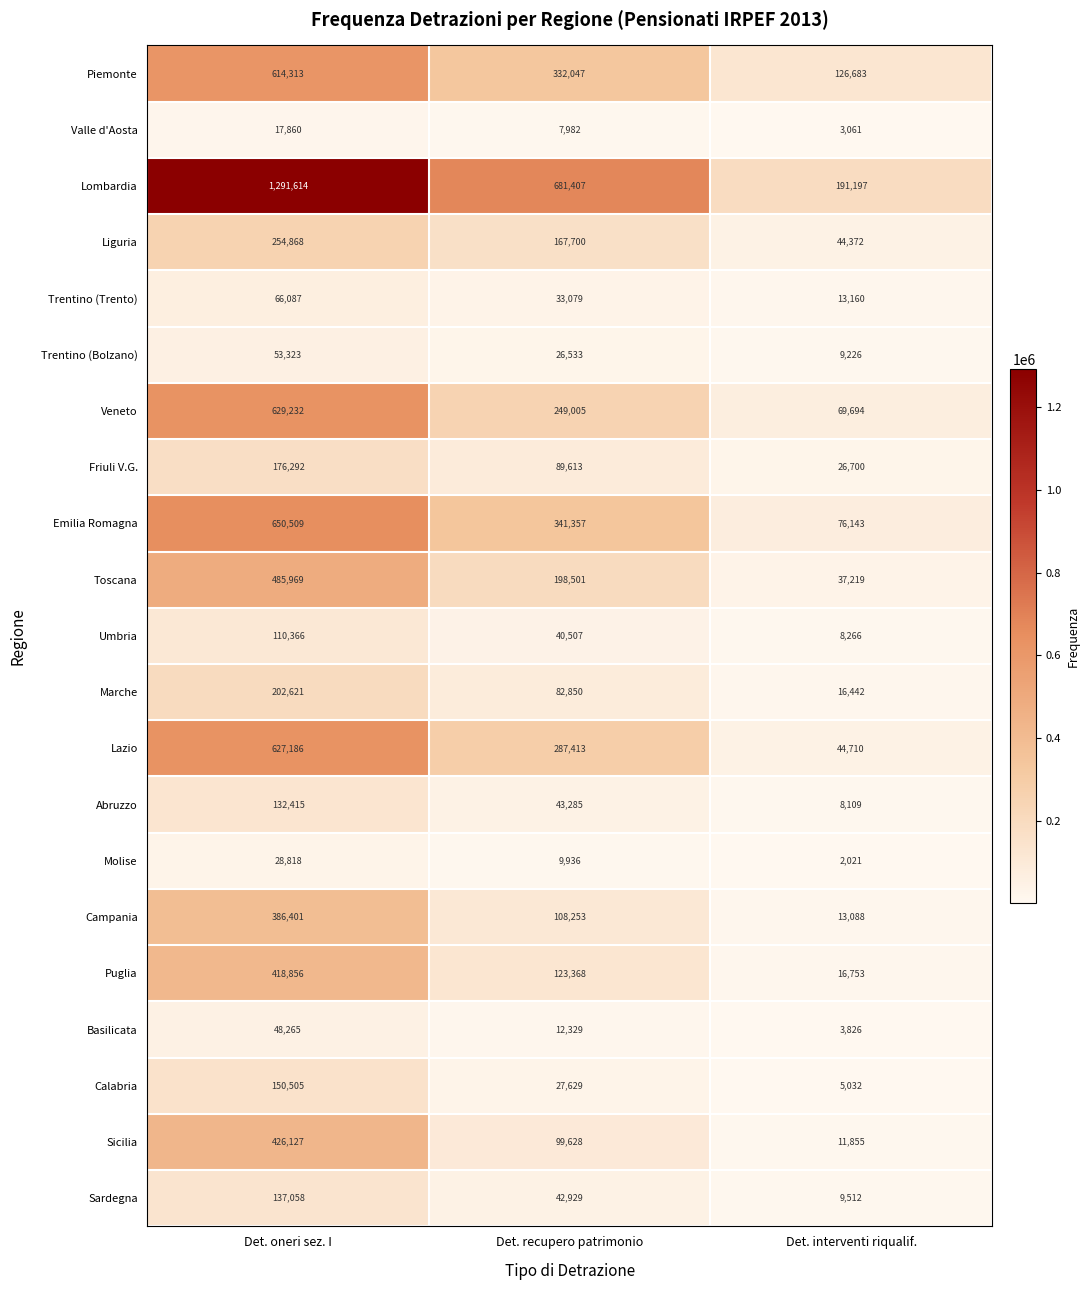

Rank the series at Det. recupero patrimonio from lowest to highest value.

Valle d'Aosta, Molise, Basilicata, Trentino (Bolzano), Calabria, Trentino (Trento), Umbria, Sardegna, Abruzzo, Marche, Friuli V.G., Sicilia, Campania, Puglia, Liguria, Toscana, Veneto, Lazio, Piemonte, Emilia Romagna, Lombardia